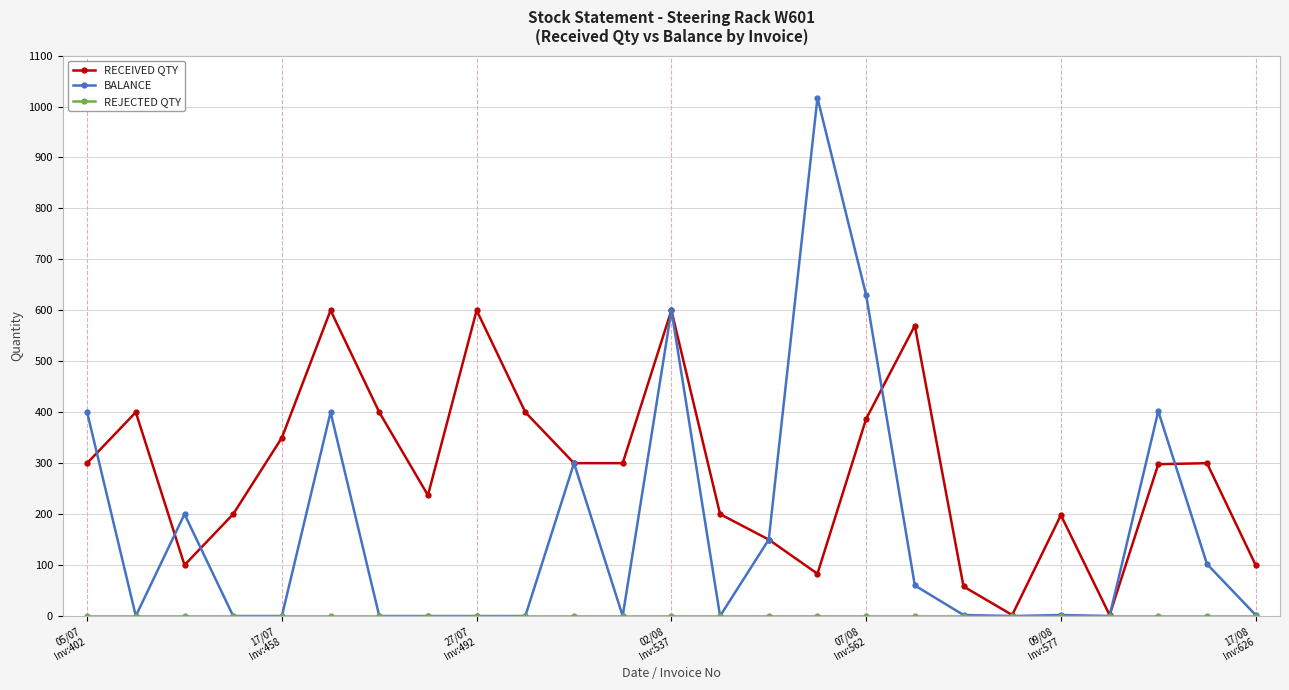

How many interior local peaks does the RECEIVED QTY series have?

7